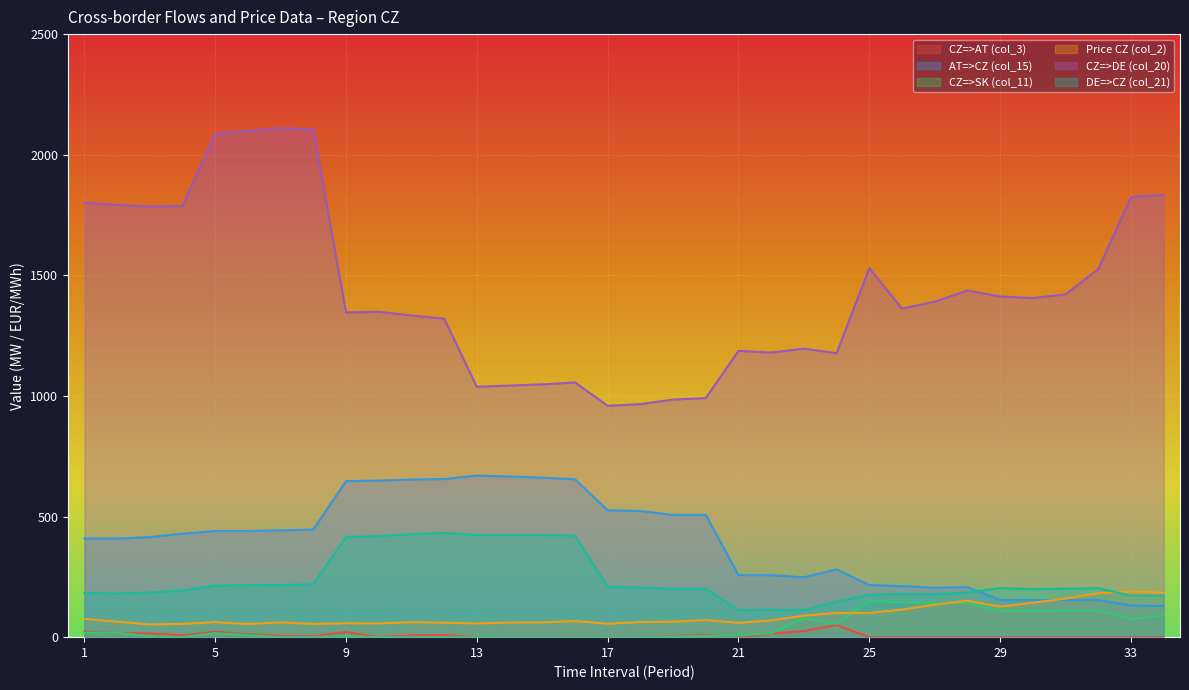

Which series has the largest range (max minus min)?

CZ=>DE (col_20)